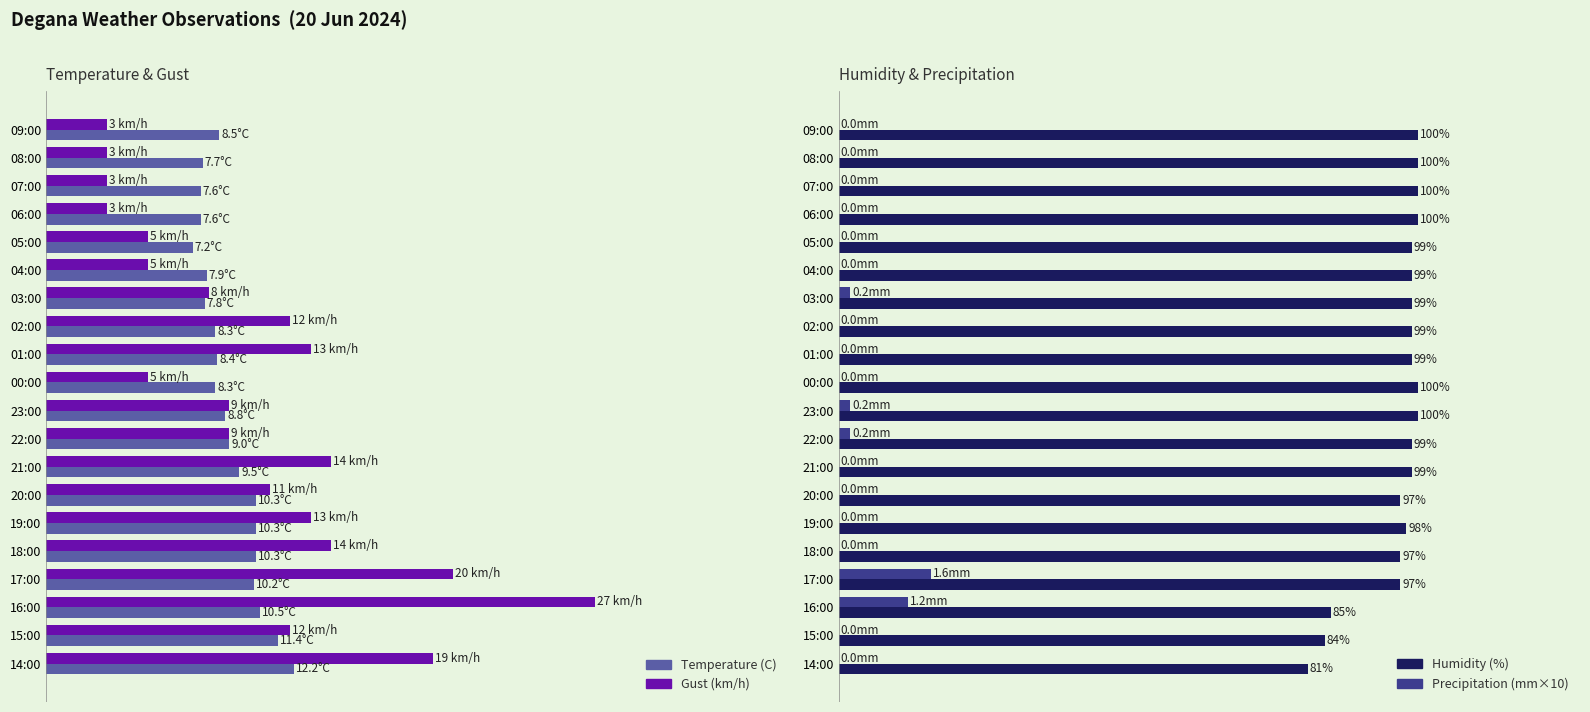

Reading left to right, extract all data points from this chart.

Temperature (C): 8.5	7.7	7.6	7.6	7.2	7.9	7.8	8.3	8.4	8.3	8.8	9.0	9.5	10.3	10.3	10.3	10.2	10.5	11.4	12.2
Gust (km/h): 3.0	3.0	3.0	3.0	5.0	5.0	8.0	12.0	13.0	5.0	9.0	9.0	14.0	11.0	13.0	14.0	20.0	27.0	12.0	19.0
Humidity (%): 100.0	100.0	100.0	100.0	99.0	99.0	99.0	99.0	99.0	100.0	100.0	99.0	99.0	97.0	98.0	97.0	97.0	85.0	84.0	81.0
Precipitation (mm×10): 0.0	0.0	0.0	0.0	0.0	0.0	2.0	0.0	0.0	0.0	2.0	2.0	0.0	0.0	0.0	0.0	16.0	12.0	0.0	0.0